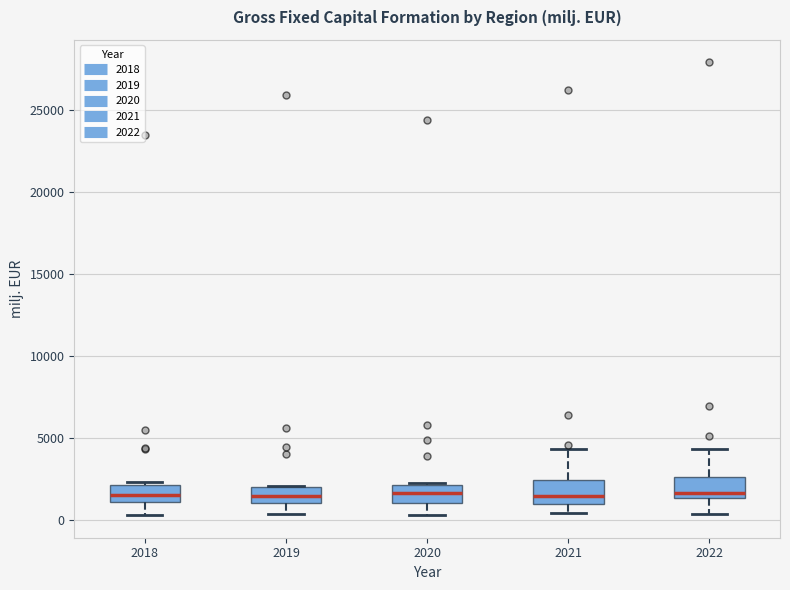

Reading left to right, read every box against the y-axis: the position of its median line, the range the box covers, and the ends of its whiskers. The values are not printed on the chart, so give them approximately, as read against the axis.

2018: median 1500, box 1000 to 2000, whiskers 500 to 2500
2019: median 1500, box 1000 to 2000, whiskers 500 to 2000
2020: median 1500, box 1000 to 2000, whiskers 500 to 2500
2021: median 1500, box 1000 to 2500, whiskers 500 to 4500
2022: median 1500 (just above the box's lower edge), box 1500 to 2500, whiskers 500 to 4500